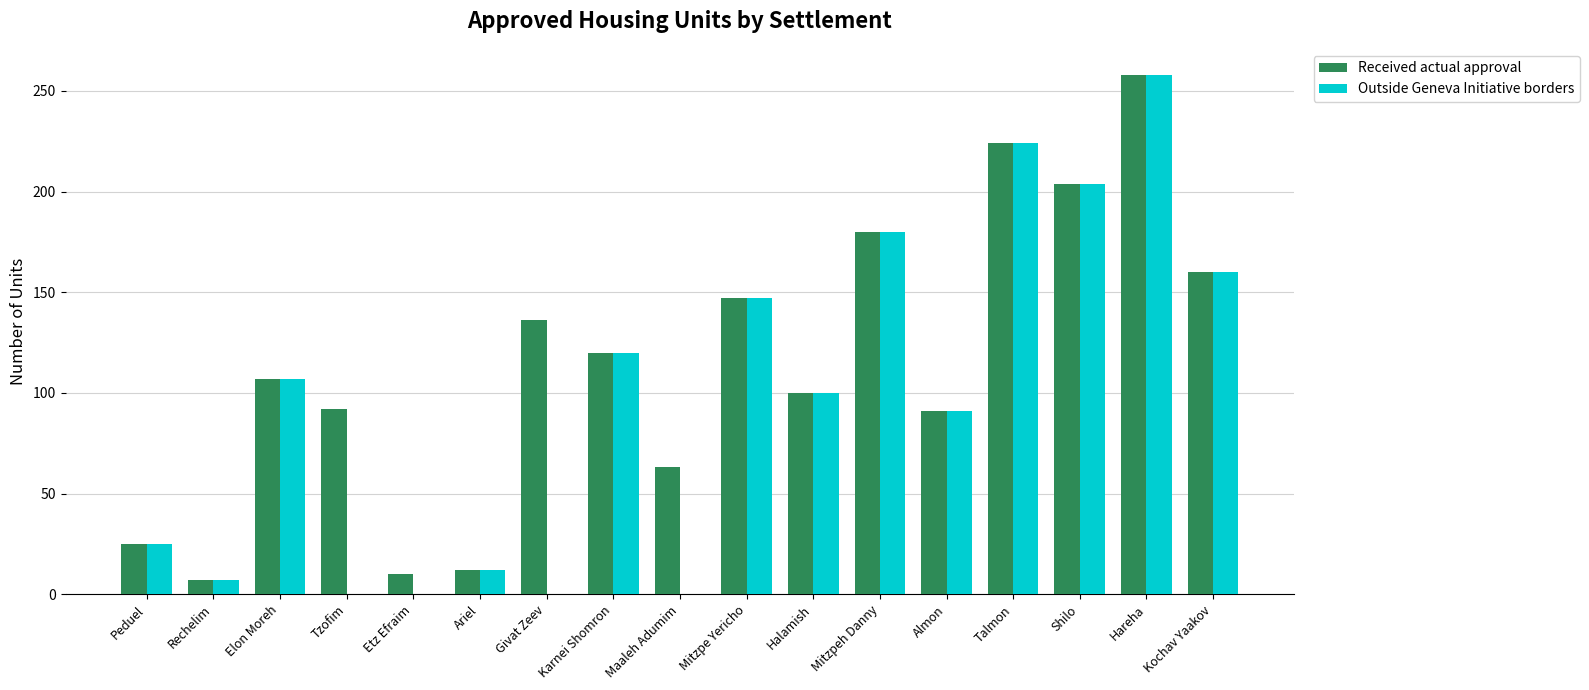

What is the maximum value for Outside Geneva Initiative borders?

258